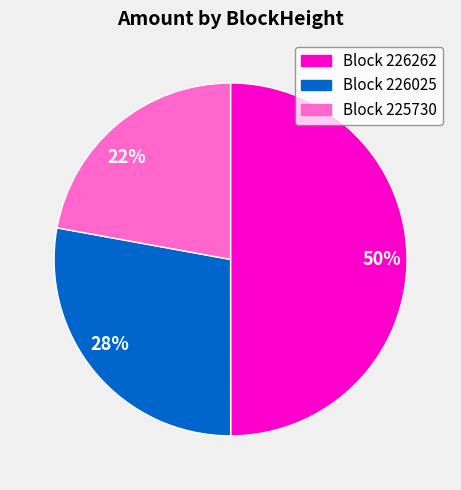

To the nearest percent, what is the average slice percentage?

33%